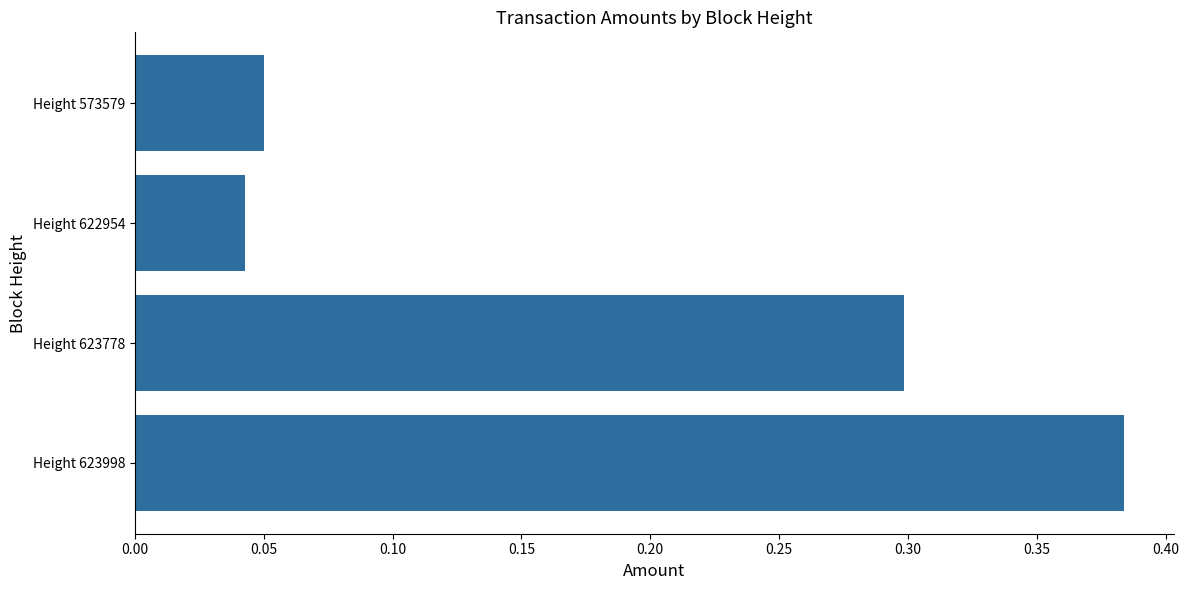

How many values are between 0 and 1?

4